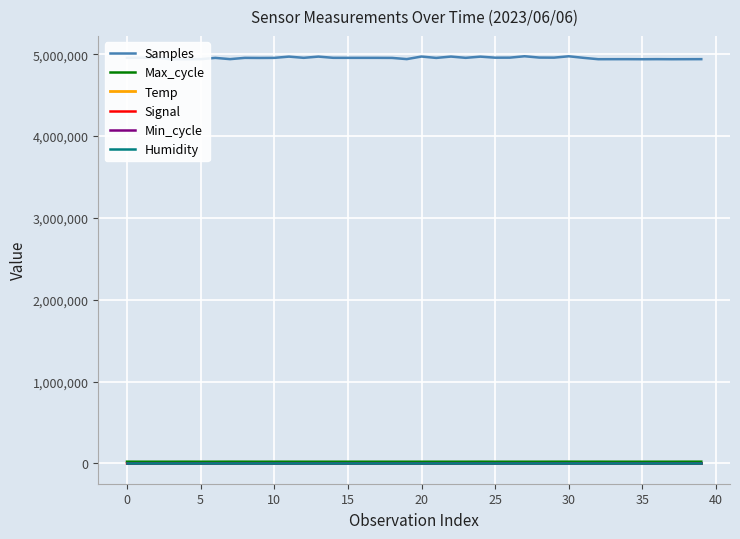

True or false: Humidity and Samples intersect in this chart.

False